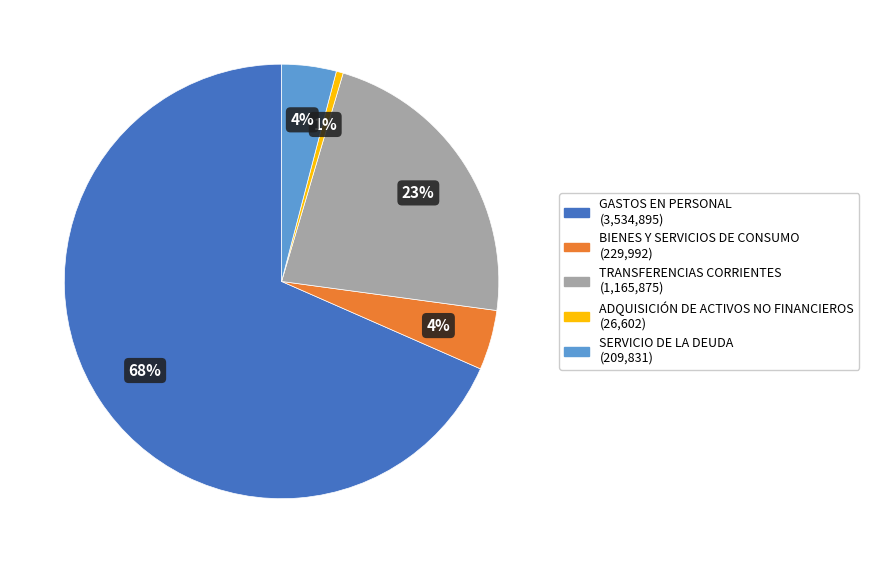

How many segments does this pie chart have?

5